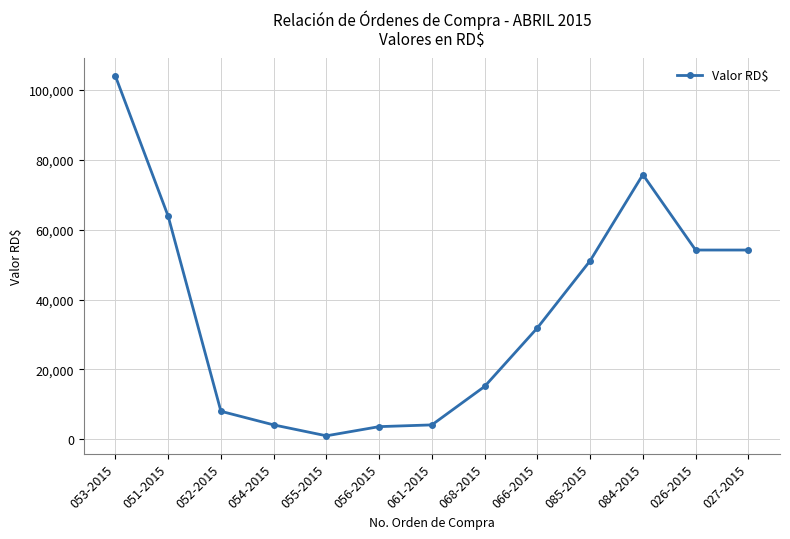

Approximately how many times larger is the value at 084-2015 compared to 052-2015?

9.5